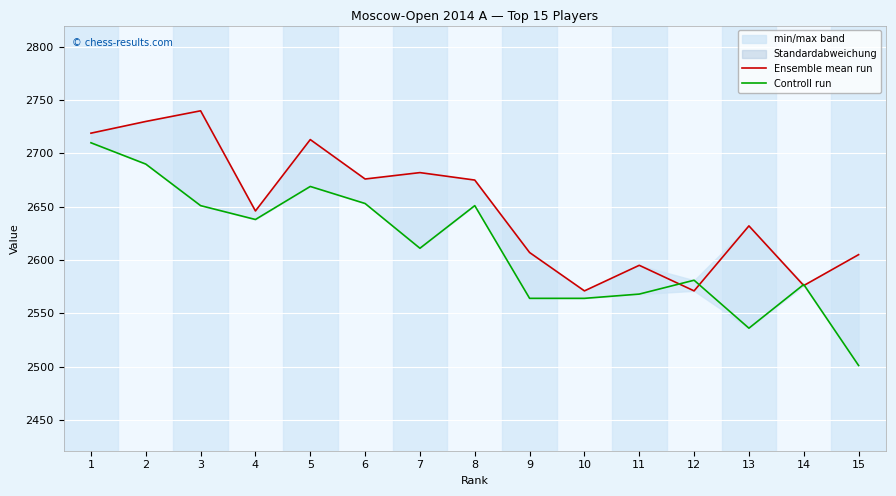

How many lines are shown in the chart?

2